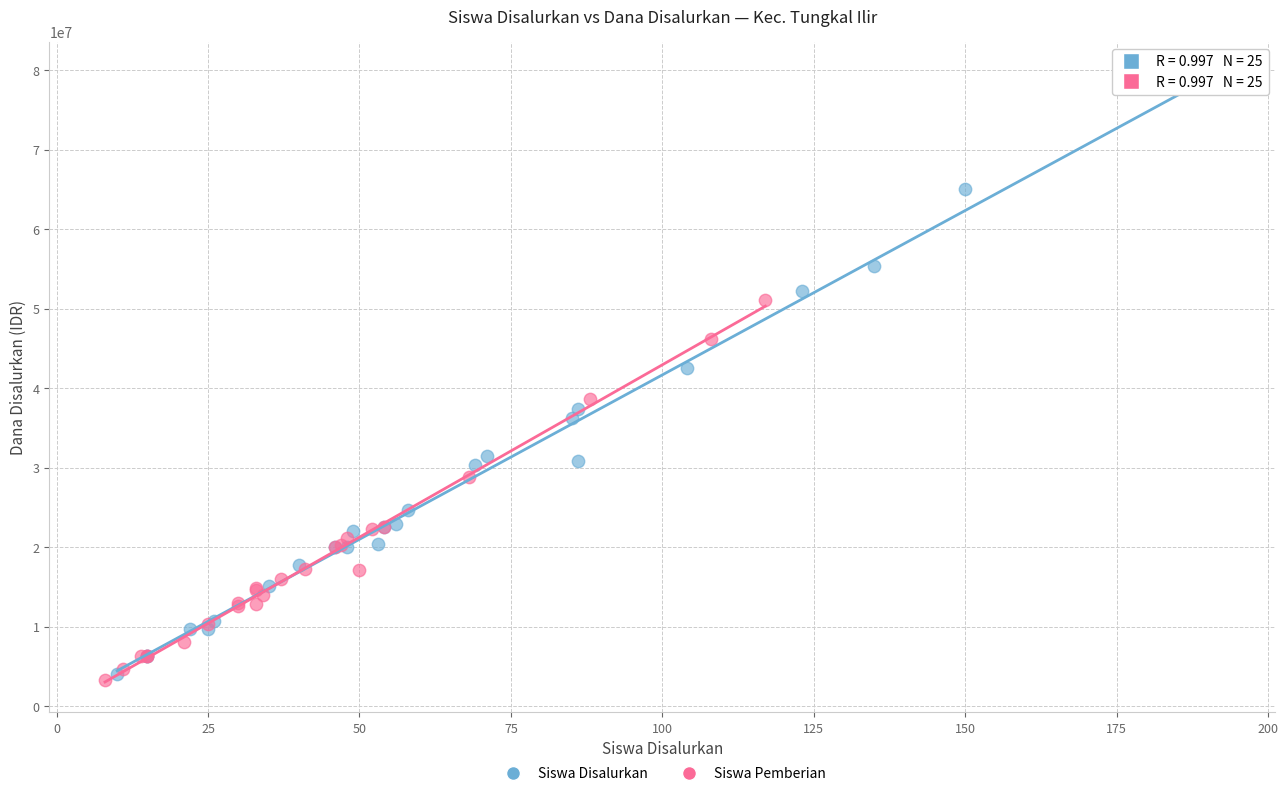

Which series contains the highest Y value?

Siswa Disalurkan